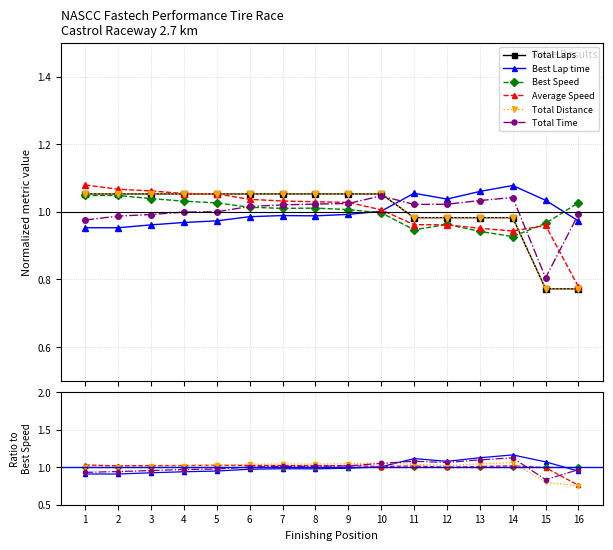

What is the difference between the maximum and minimum values in the Total Laps series?

0.3